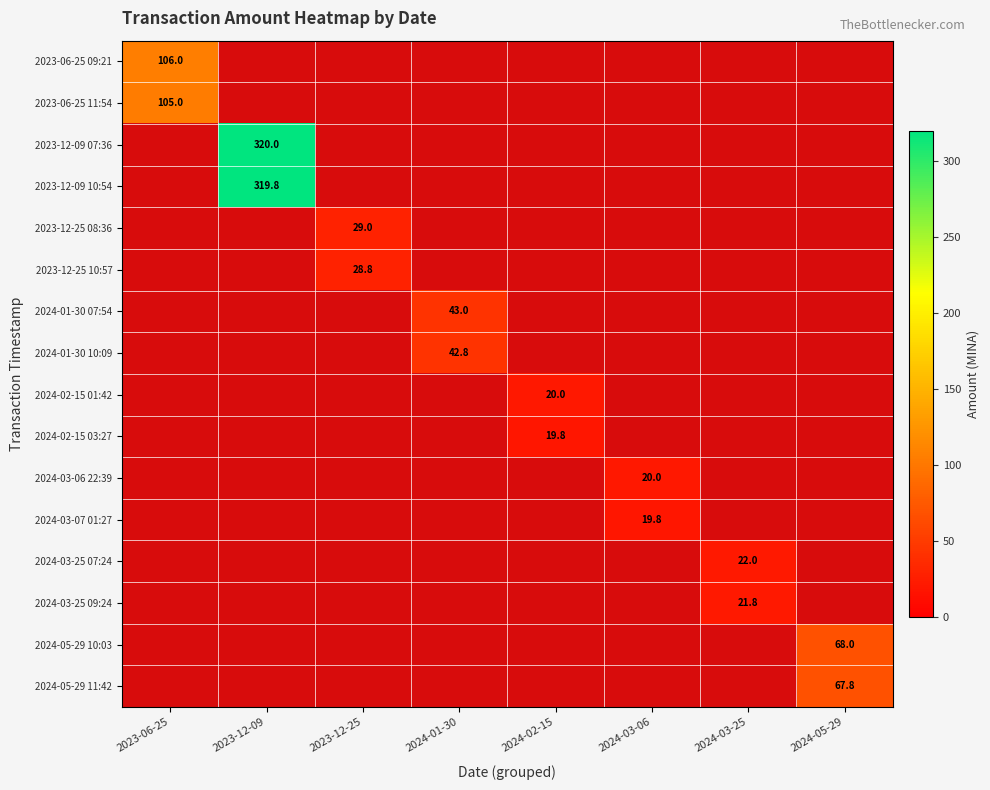

What is the spread (max minus min) of values at 2023-06-25?

1.0